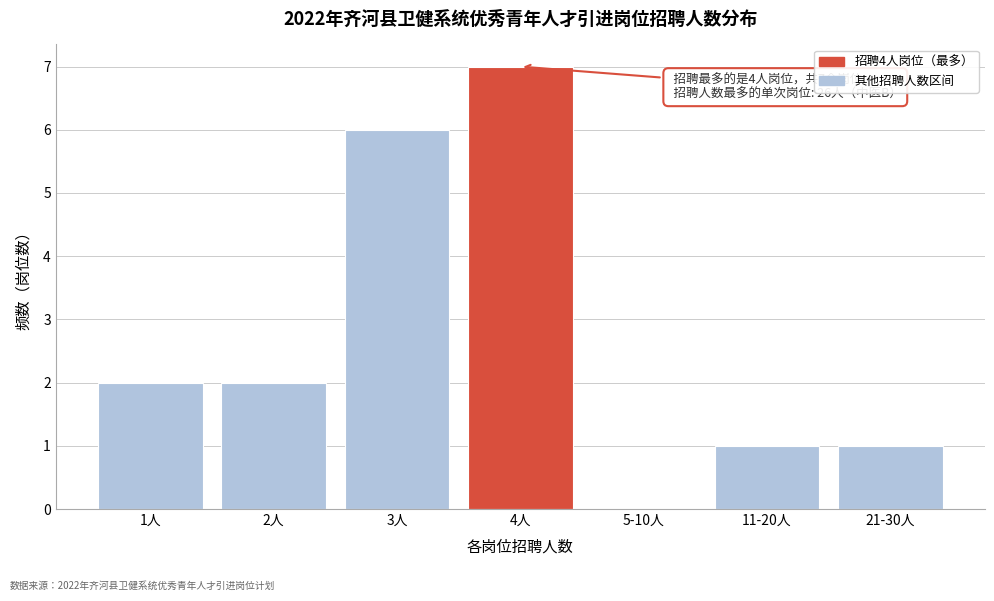

Reading left to right, list all the values displayed in this chart.

1人=2	2人=2	3人=6	4人=7	5-10人=0	11-20人=1	21-30人=1